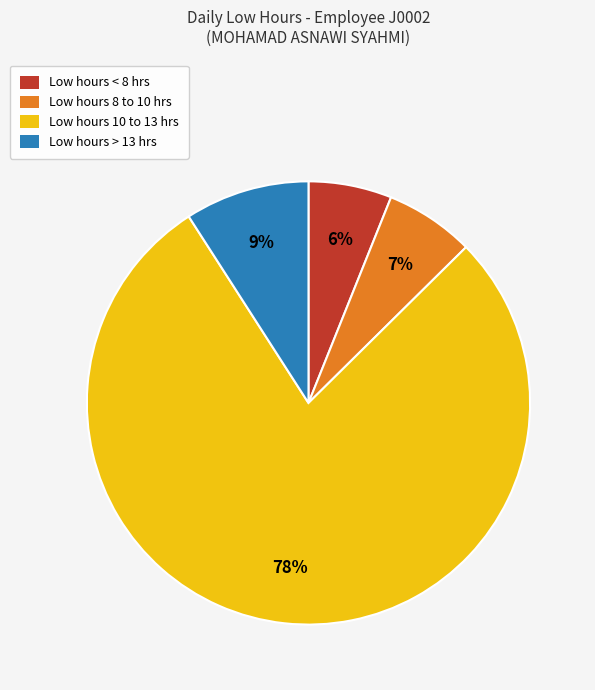

The Low hours 10 to 13 hrs slice represents 68% of the pie. True or false?

False